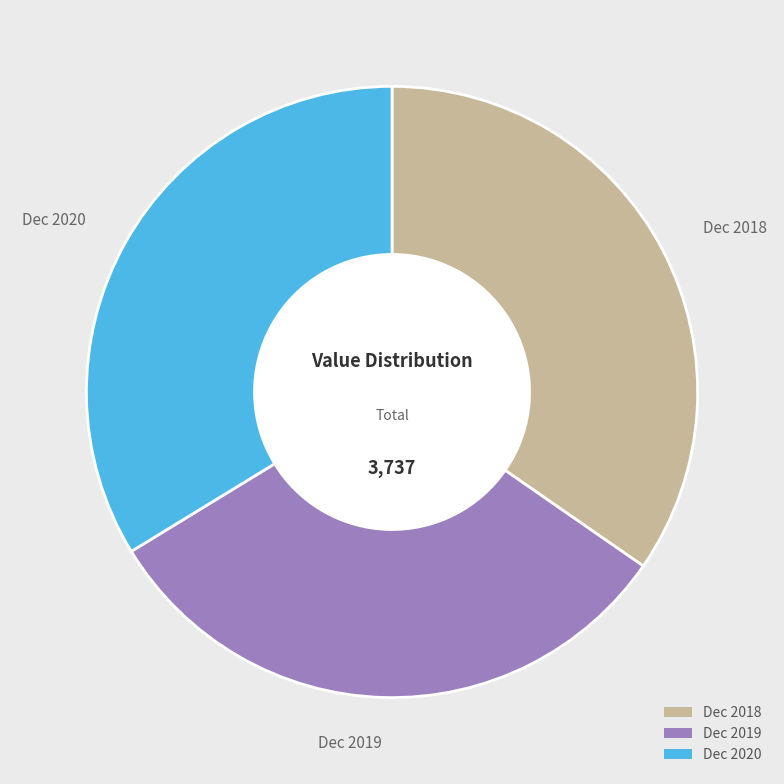

Is the sum of Dec 2020 and Dec 2018 greater than half?

Yes